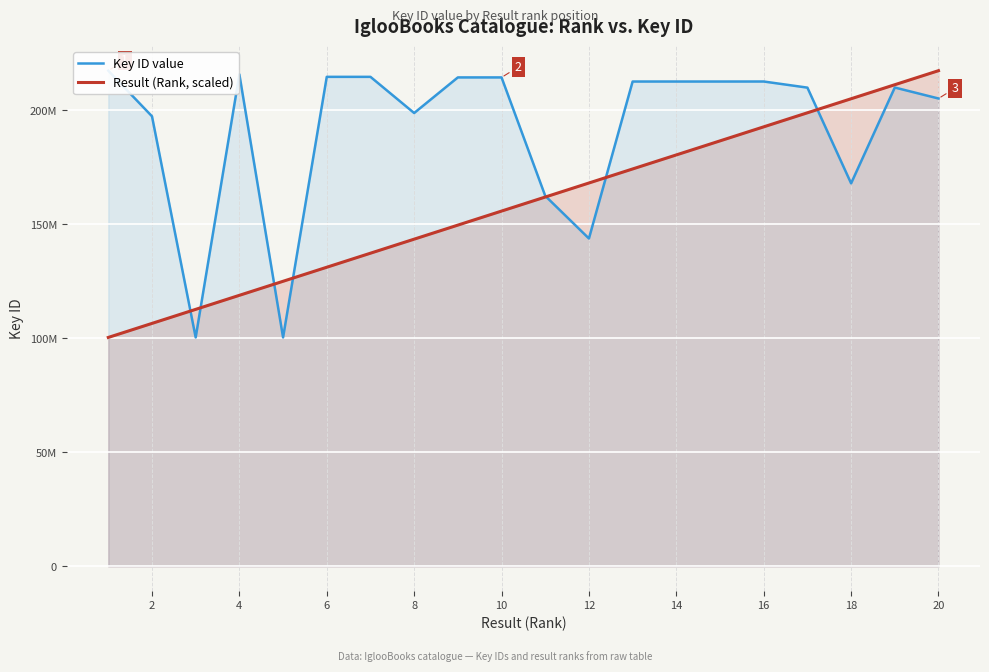

Rank the series at 16 from lowest to highest value.

Result (Rank, scaled), Key ID value